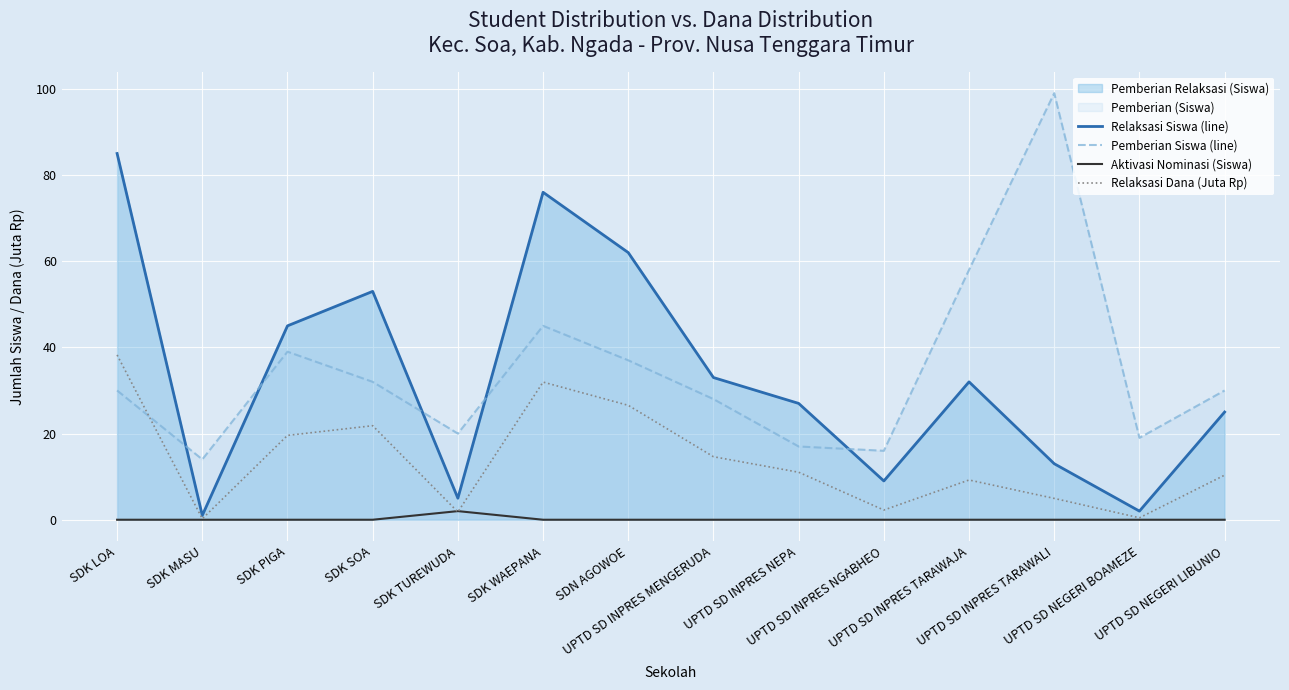

The value of Aktivasi Nominasi (Siswa) at SDK LOA is -1.1. True or false?

False